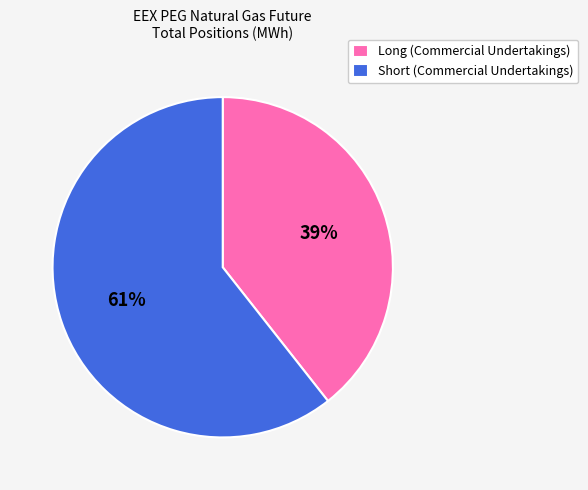

Is the sum of Long (Commercial Undertakings) and Short (Commercial Undertakings) greater than half?

Yes